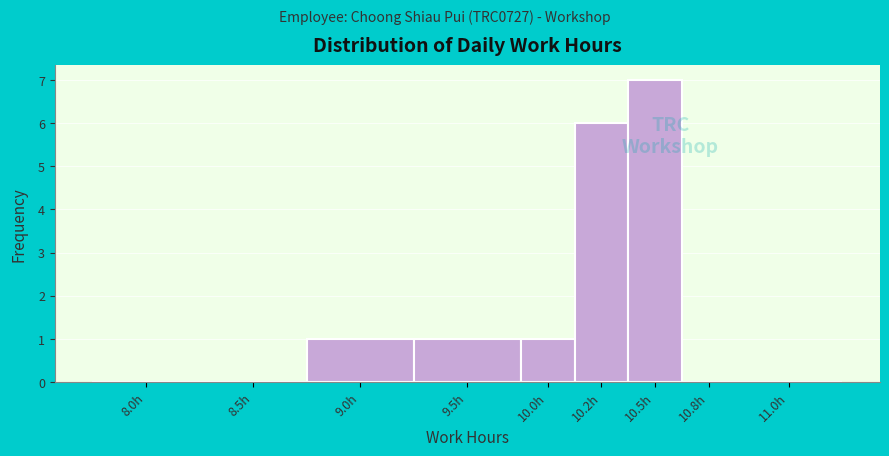

Reading left to right, transcribe all the data shown in this chart.

8.0h=0	8.5h=0	9.0h=1	9.5h=1	10.0h=1	10.2h=6	10.5h=7	10.8h=0	11.0h=0